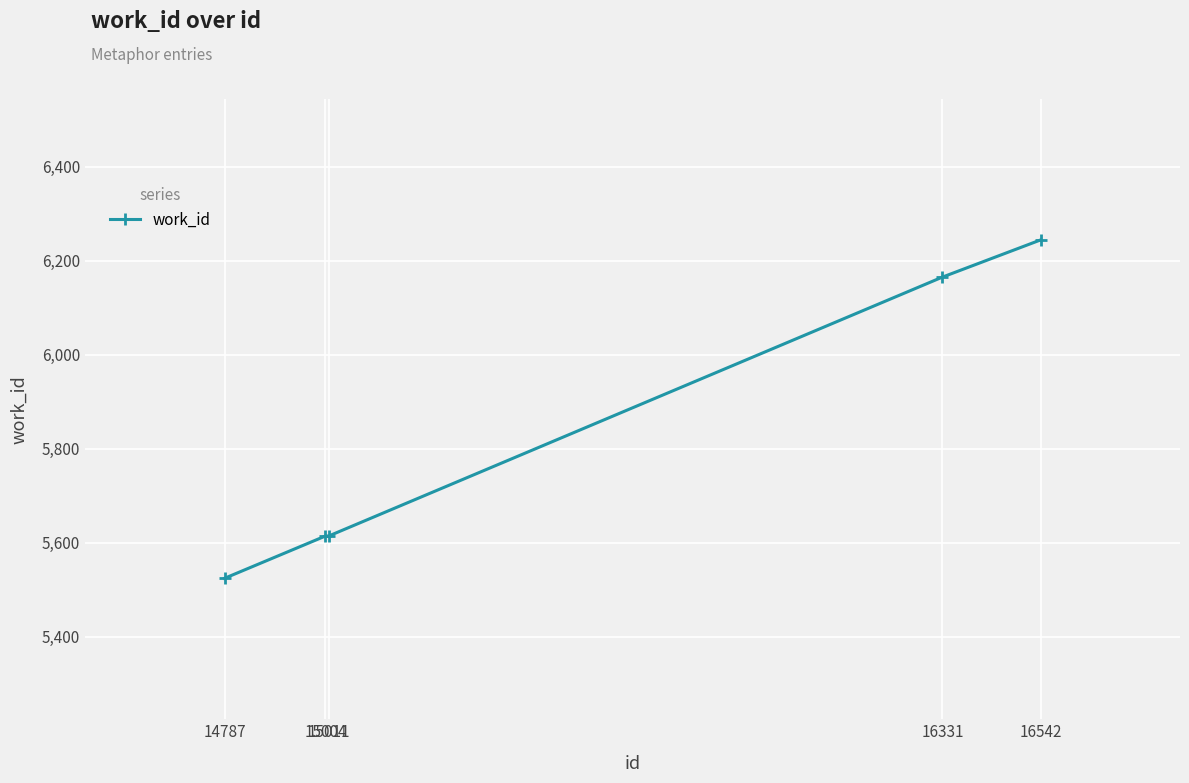

At which category does the chart reach its minimum across all series?

14787